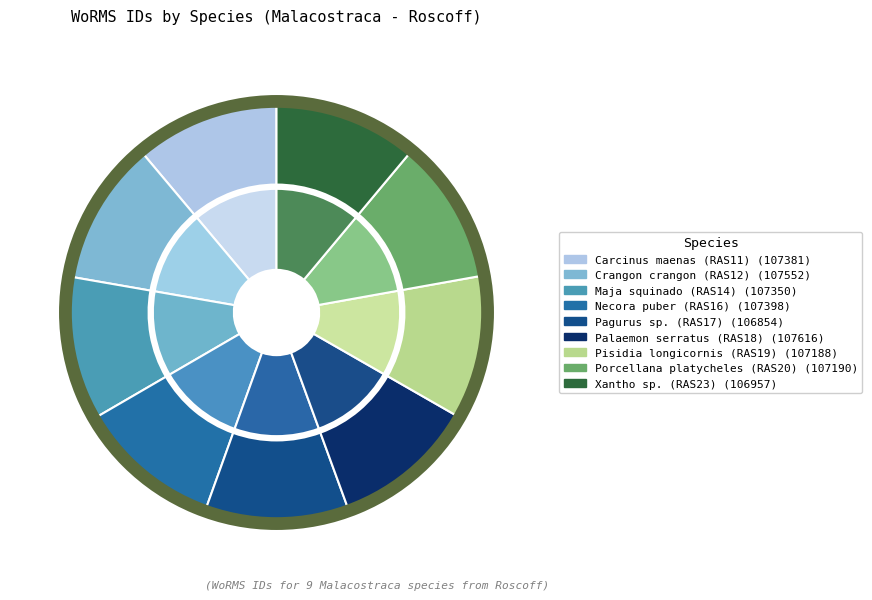

What is the change in value from Crangon crangon (RAS12) to Pisidia longicornis (RAS19)?

-364